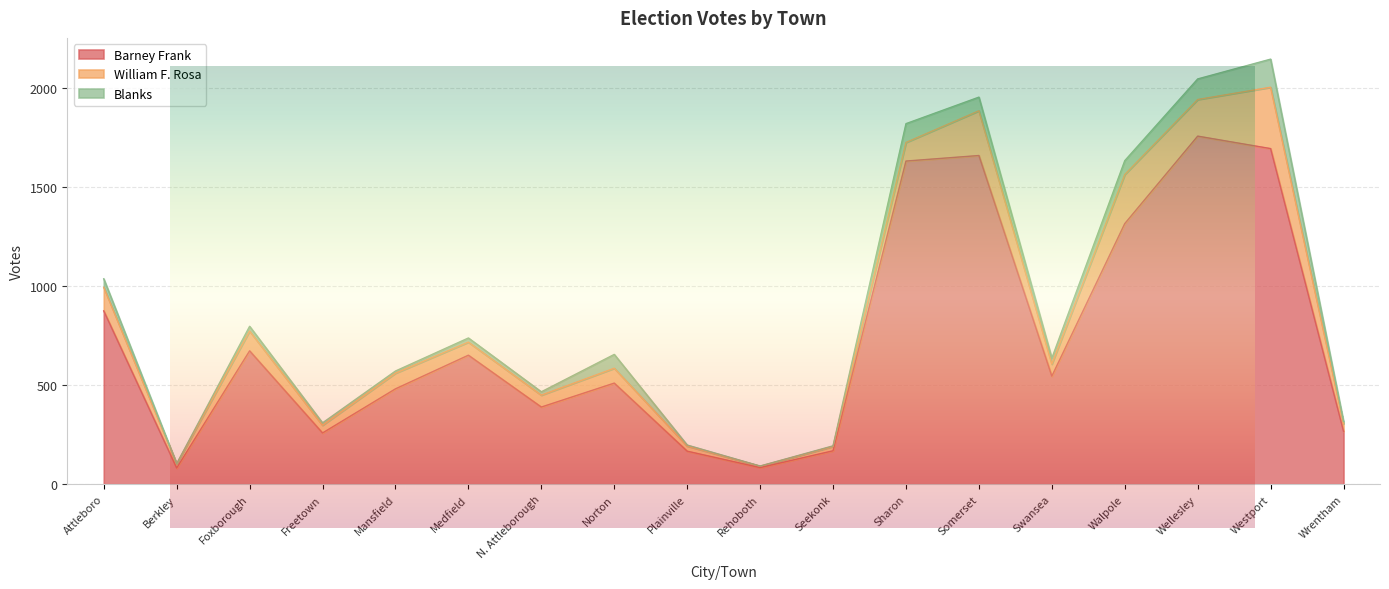

The Barney Frank series shows 483 at Wellesley. True or false?

False